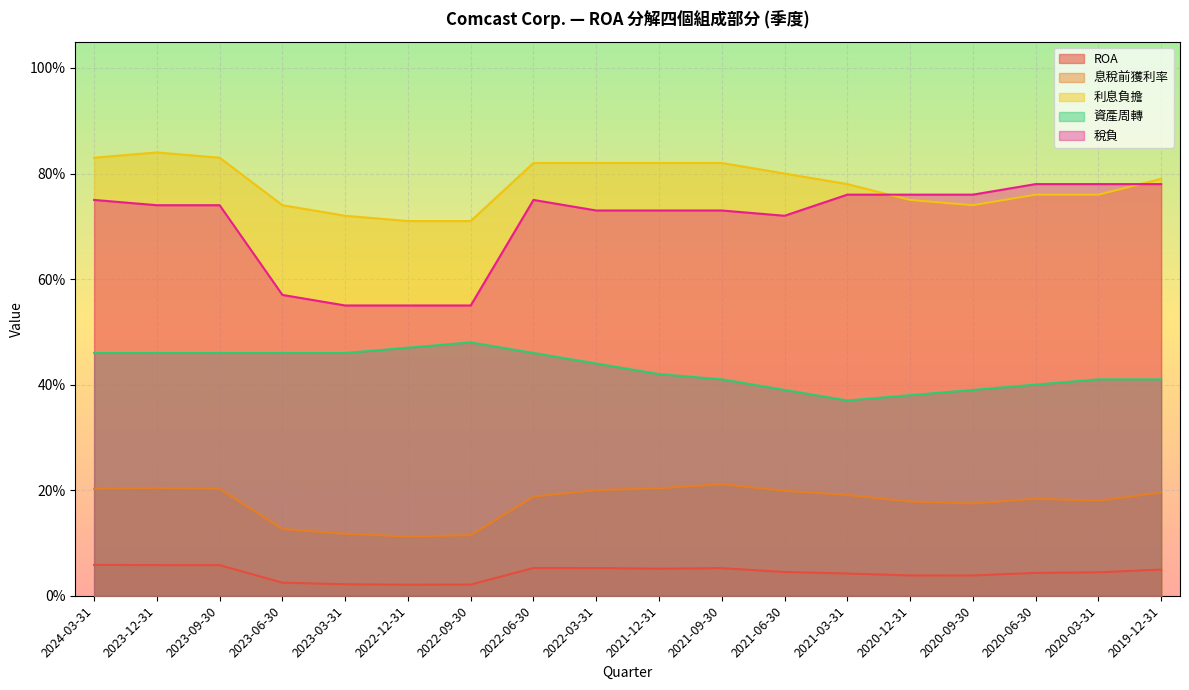

Does the chart display data point markers on the line(s)?

No